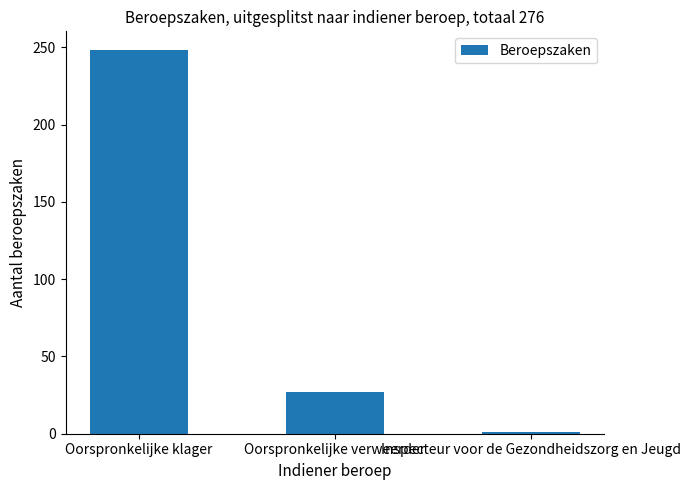

Reading left to right, list all the values displayed in this chart.

Oorspronkelijke klager=248	Oorspronkelijke verweerder=27	Inspecteur voor de Gezondheidszorg en Jeugd=1